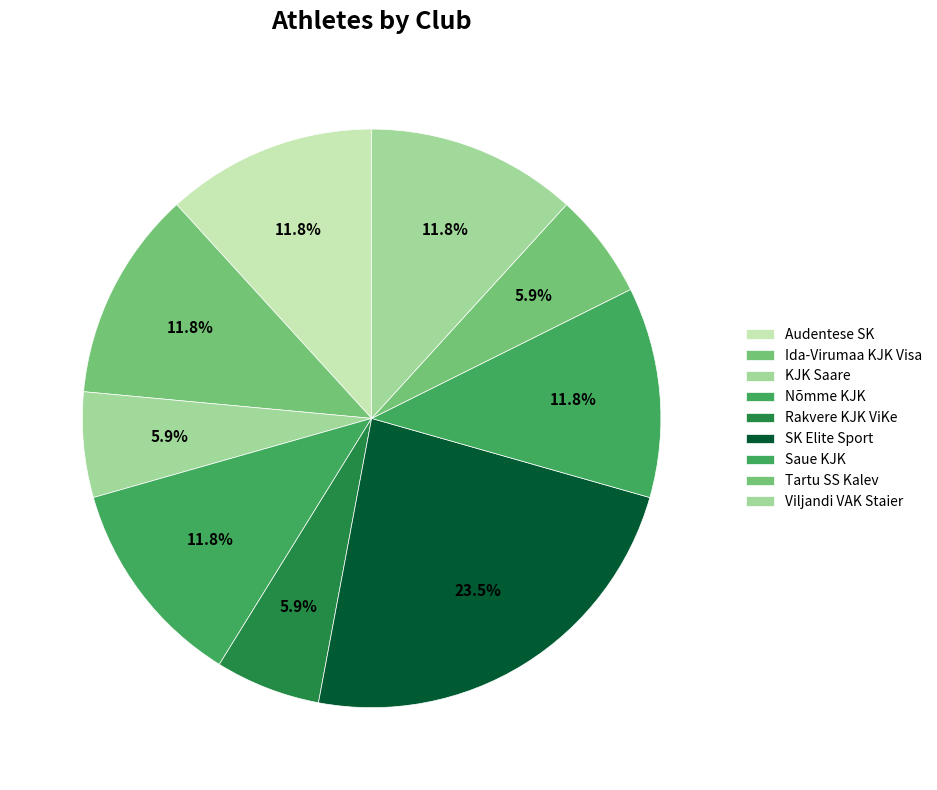

Count the number of slices in the pie.

9